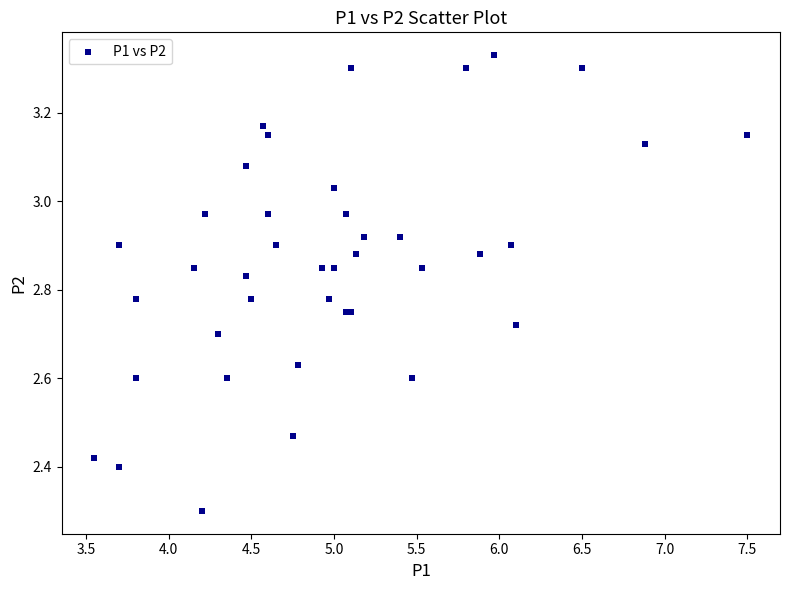

What Y value in the scatter plot is closest to 2?

2.3